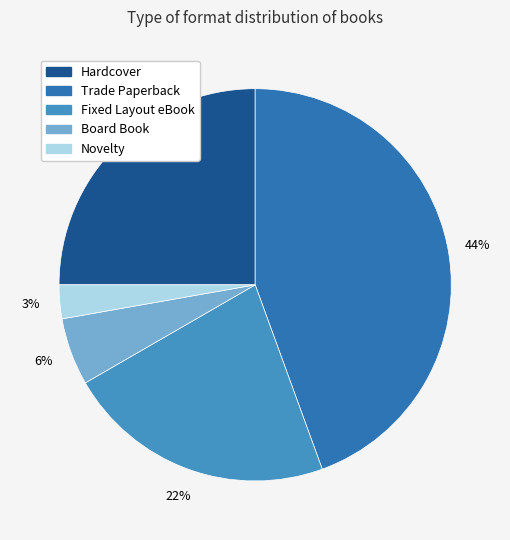

What percentage do Novelty and Hardcover together represent?

27.8%